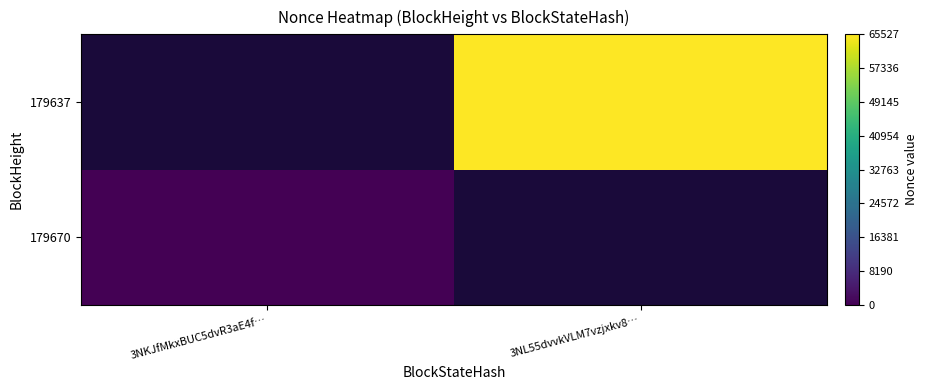

The value of 179670 at 3NKJfMkxBUC5dvR3aE4f… is 0.0. True or false?

True